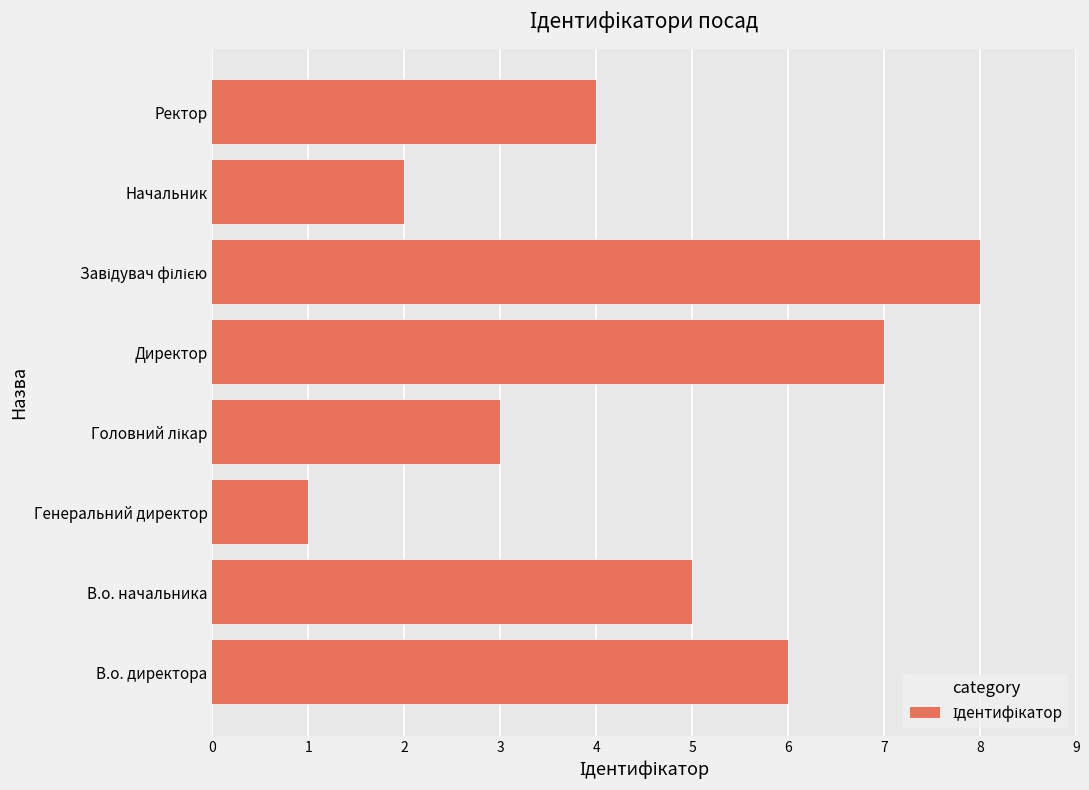

True or false: the data shows 2 at Начальник.

True